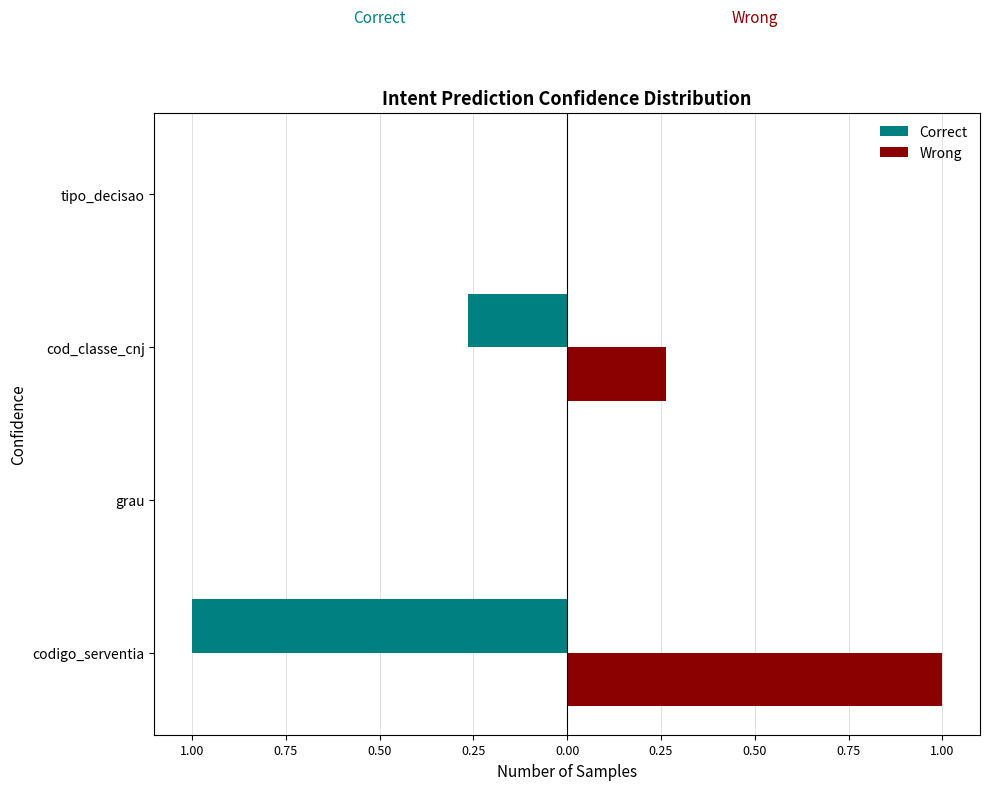

What is the difference between the maximum and minimum values in the Correct series?

1.0